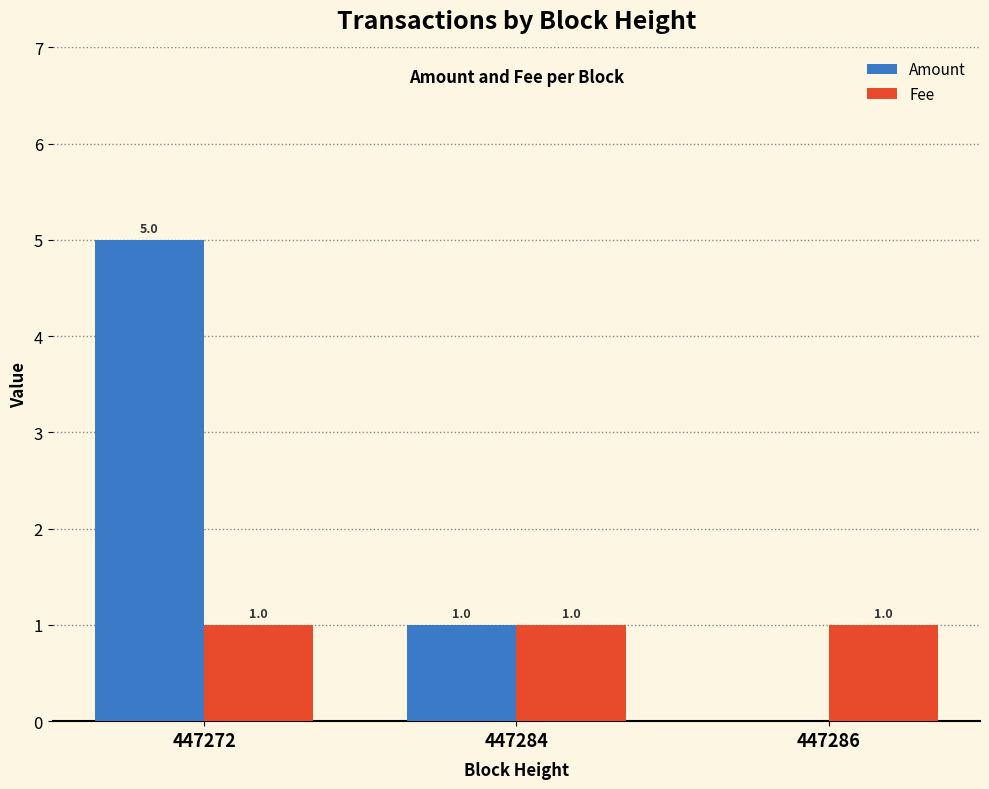

How many positive values does the Amount series have?

2